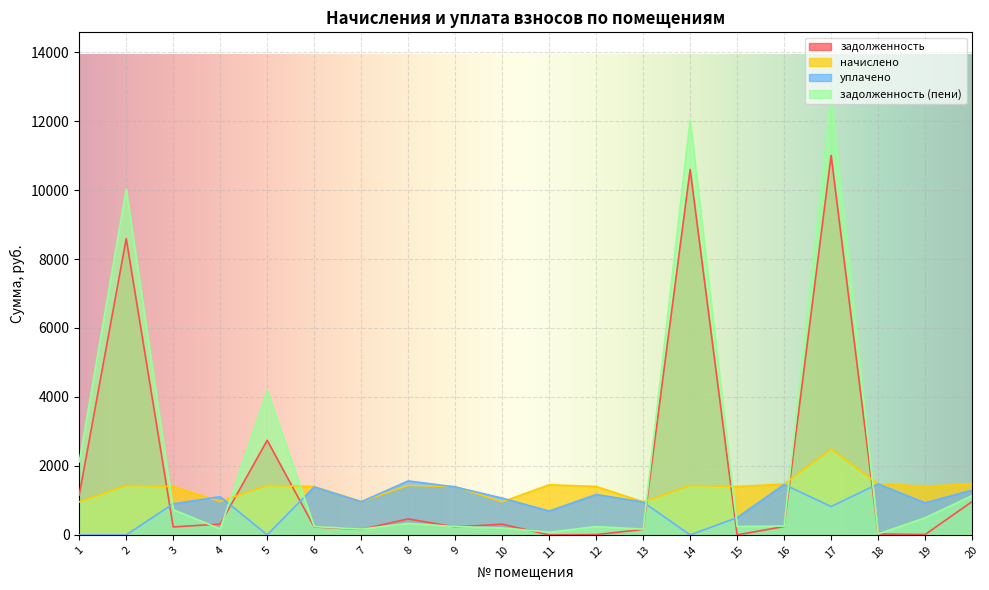

Which series has the largest range (max minus min)?

задолженность (пени)